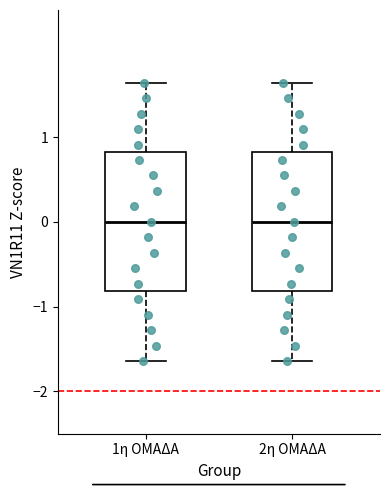

Where does the median line of the box for 2η ΟΜΑΔΑ sit on the y-axis? The values are not printed on the chart, so give them approximately, as read against the axis.

0.0